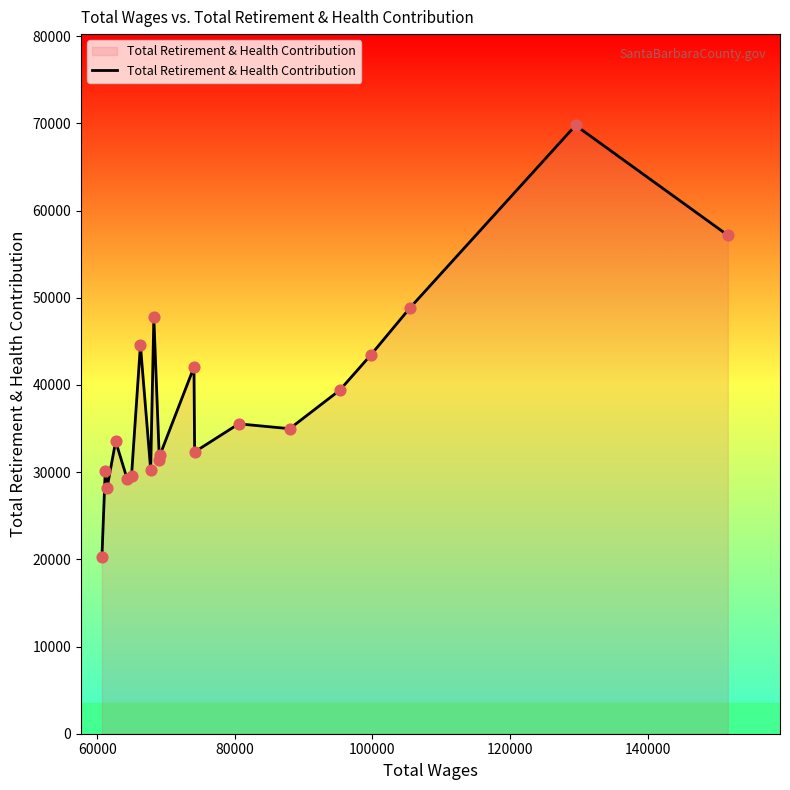

What is the maximum value shown in the chart?

69764